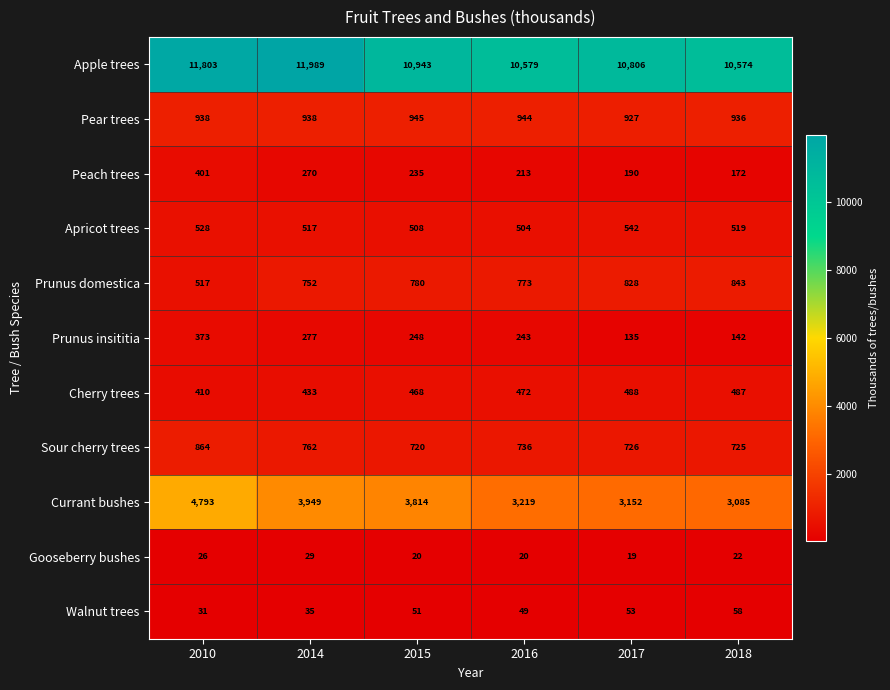

What is the total value across all series at 2014?

19951